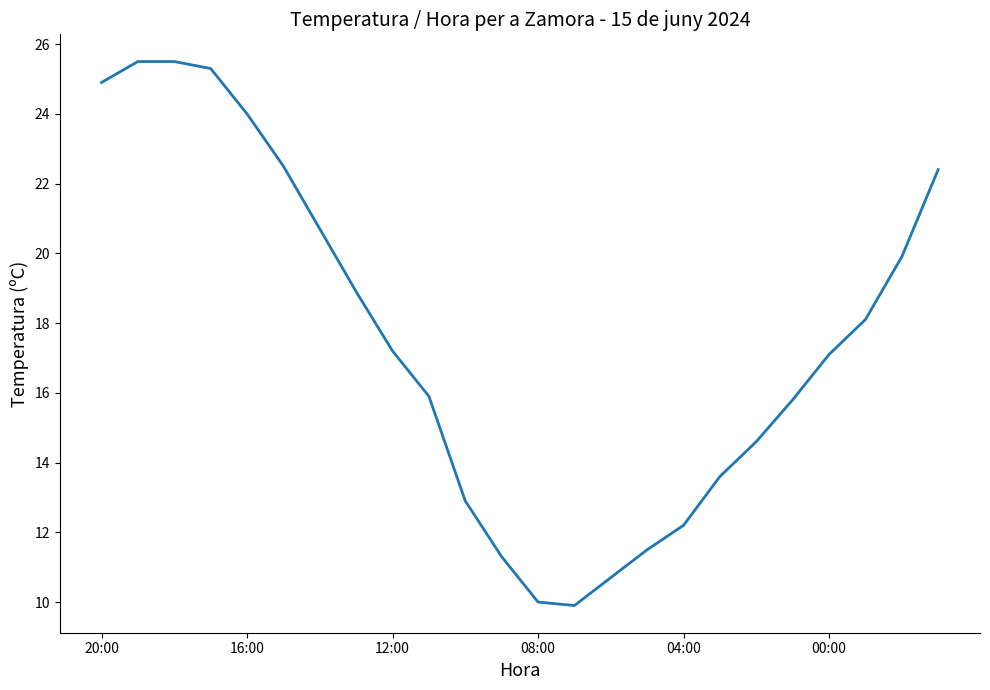

Reading left to right, what are all the values shown in this chart?

24.9	25.5	25.5	25.3	24.0	22.5	20.7	18.9	17.2	15.9	12.9	11.3	10.0	9.9	10.7	11.5	12.2	13.6	14.6	15.8	17.1	18.1	19.9	22.4